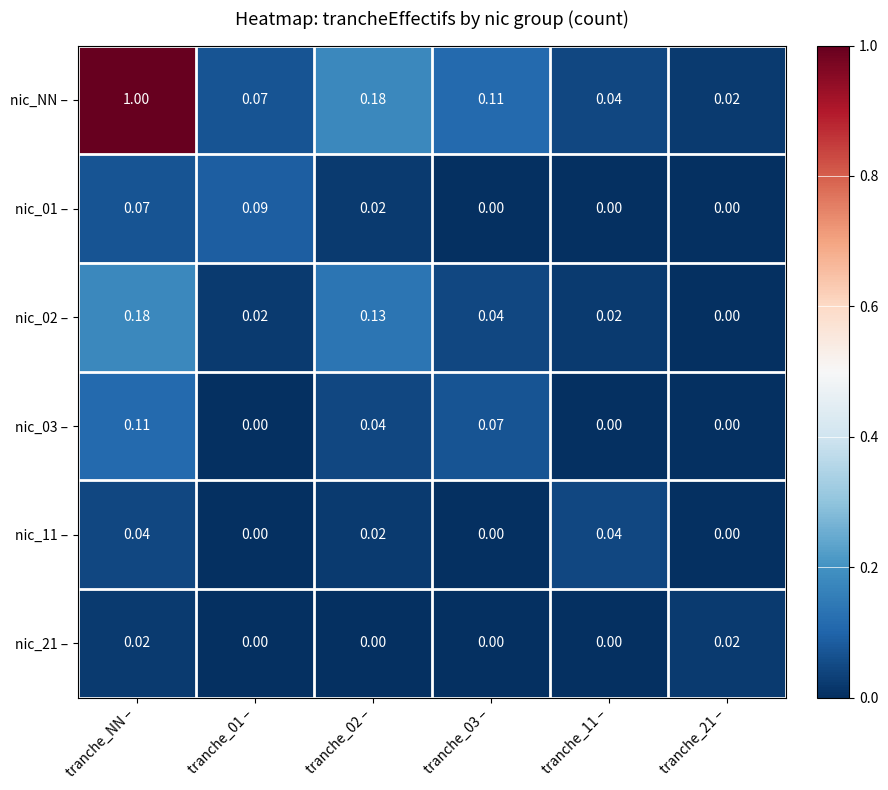

Count the number of data series in this chart.

6